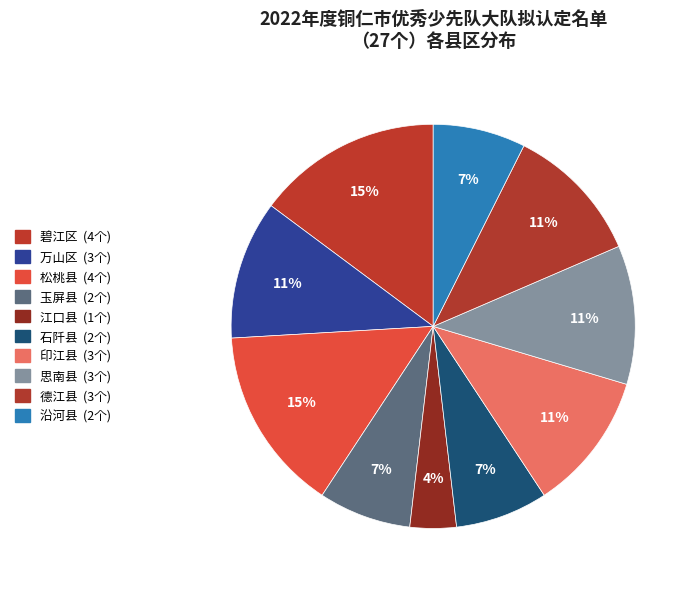

To the nearest percent, what is the combined percentage of 松桃县 and 玉屏县?

22%